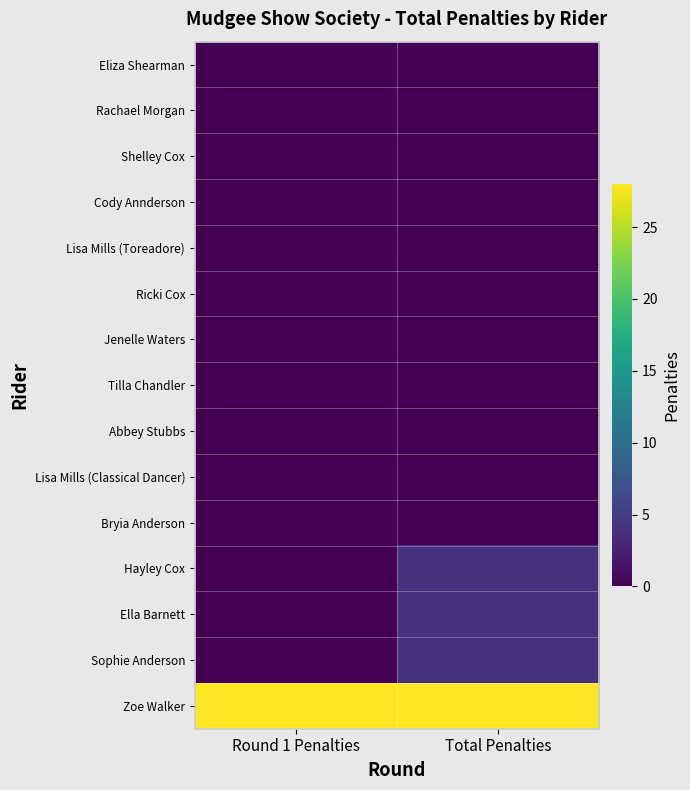

How many series are shown in this chart?

15